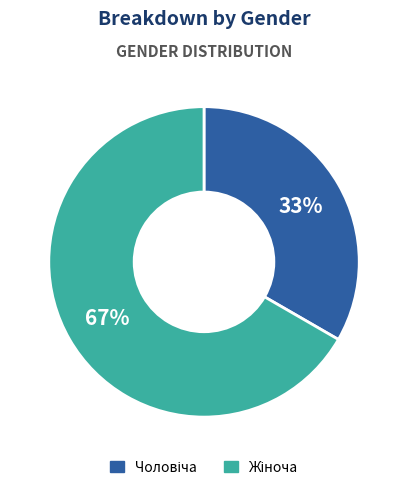

Does any single category account for the majority?

Yes